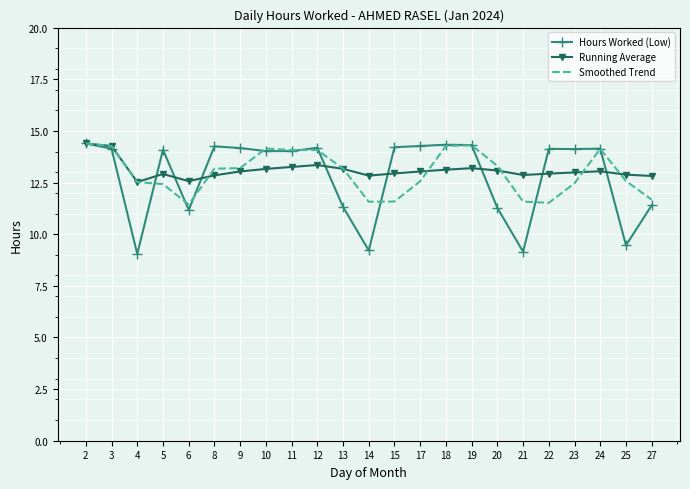

What is the maximum value shown in the chart?

14.4